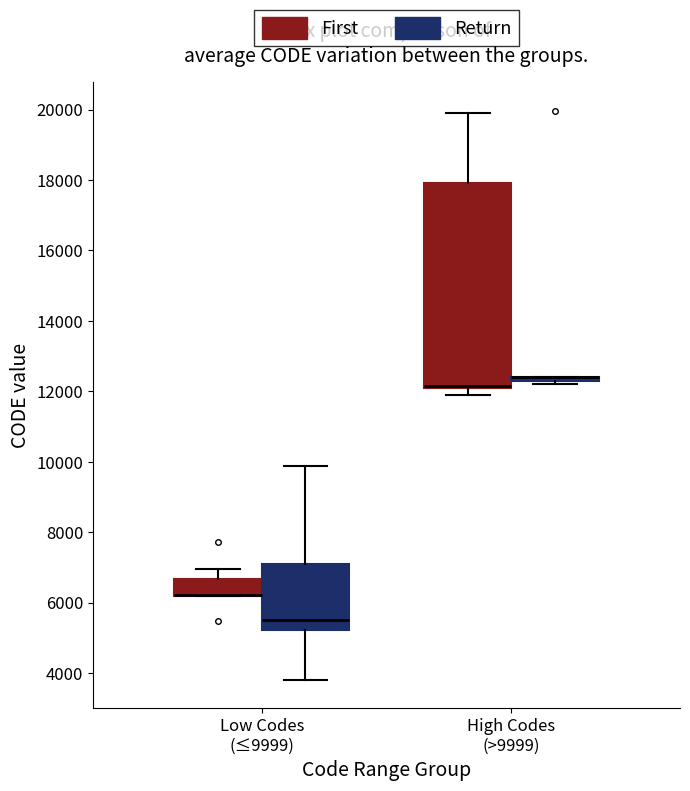

Which box is the tallest, from its lower edge to its upper edge?

High Codes (>9999) (First)